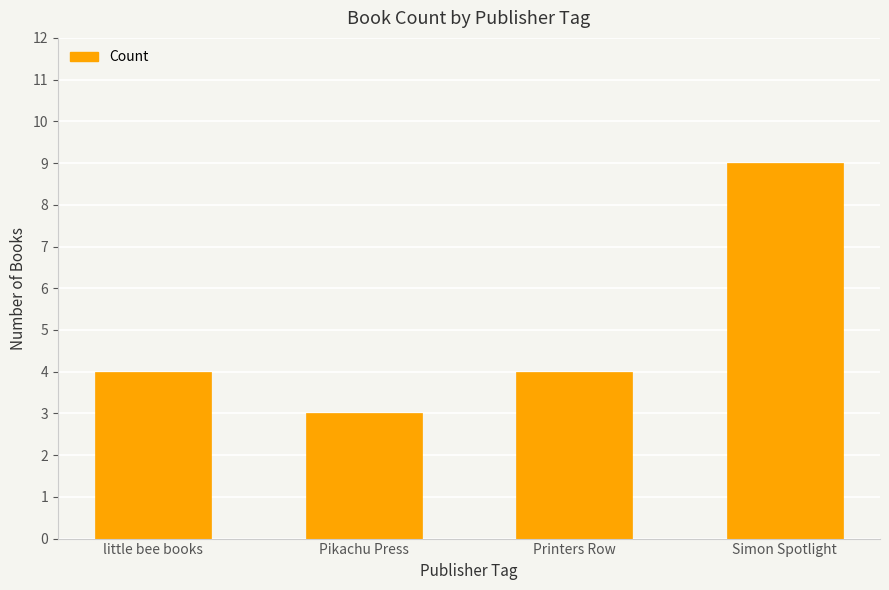

What is the minimum value shown in the chart?

3